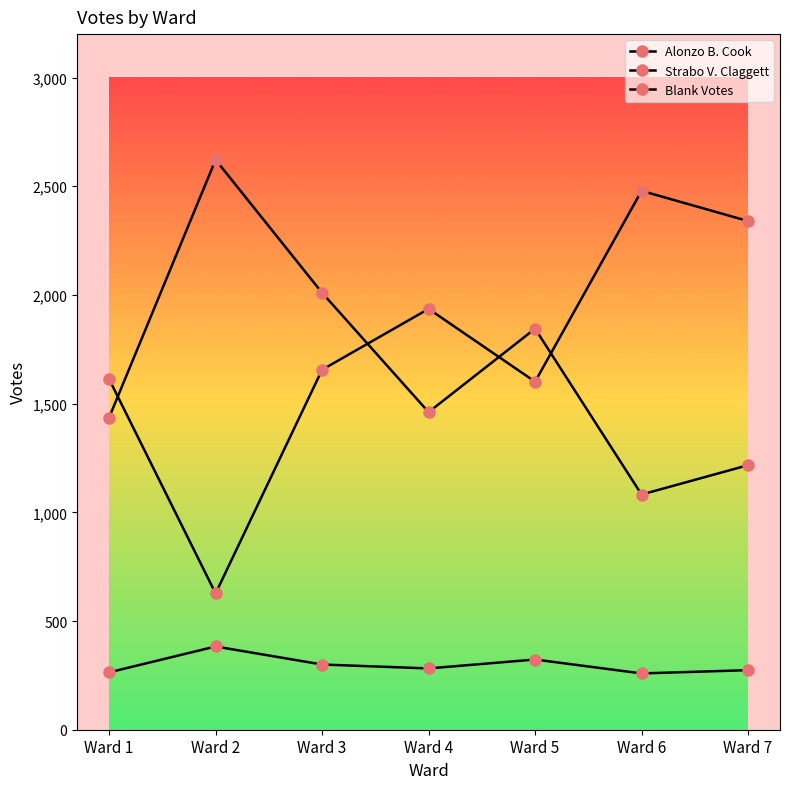

Count the number of data series in this chart.

3